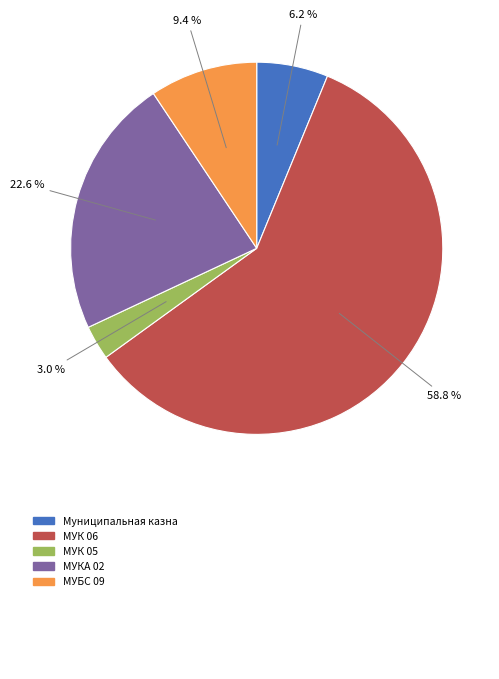

Does any single category account for the majority?

Yes